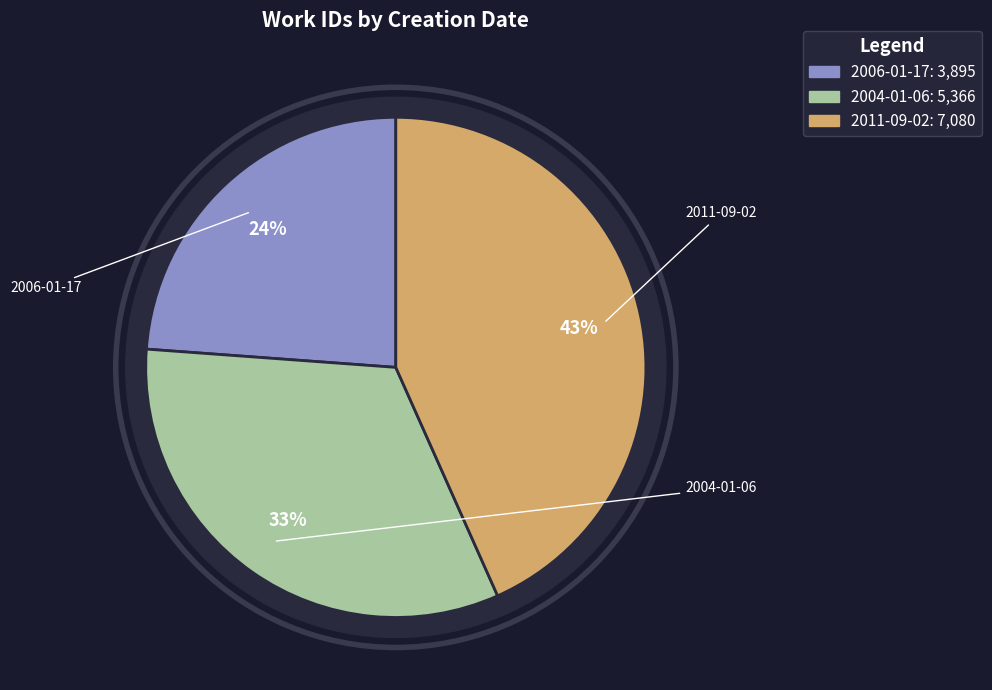

How many segments does this pie chart have?

3